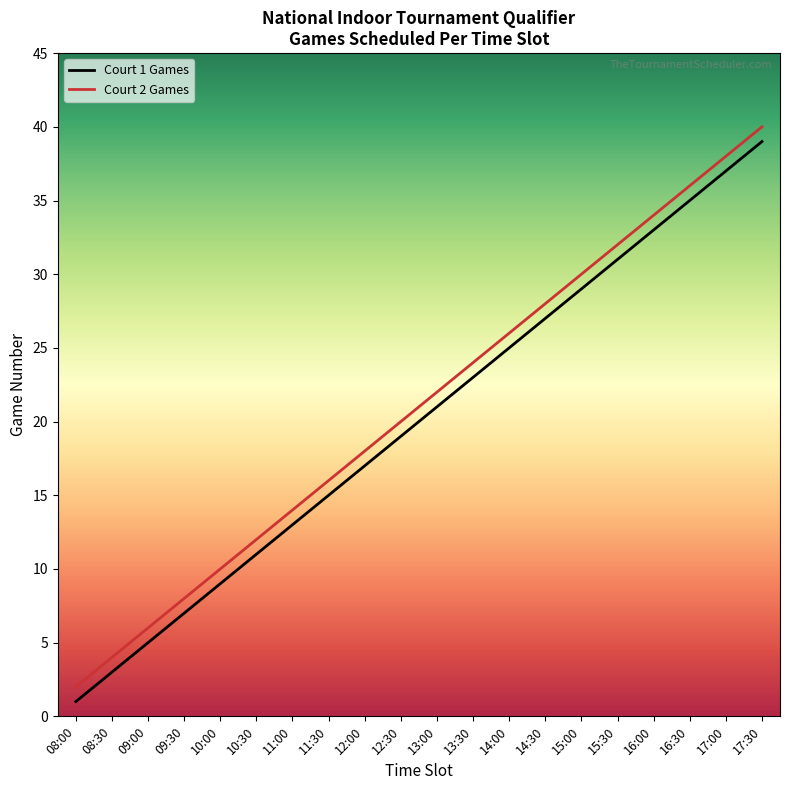

What is the greatest value displayed?

40